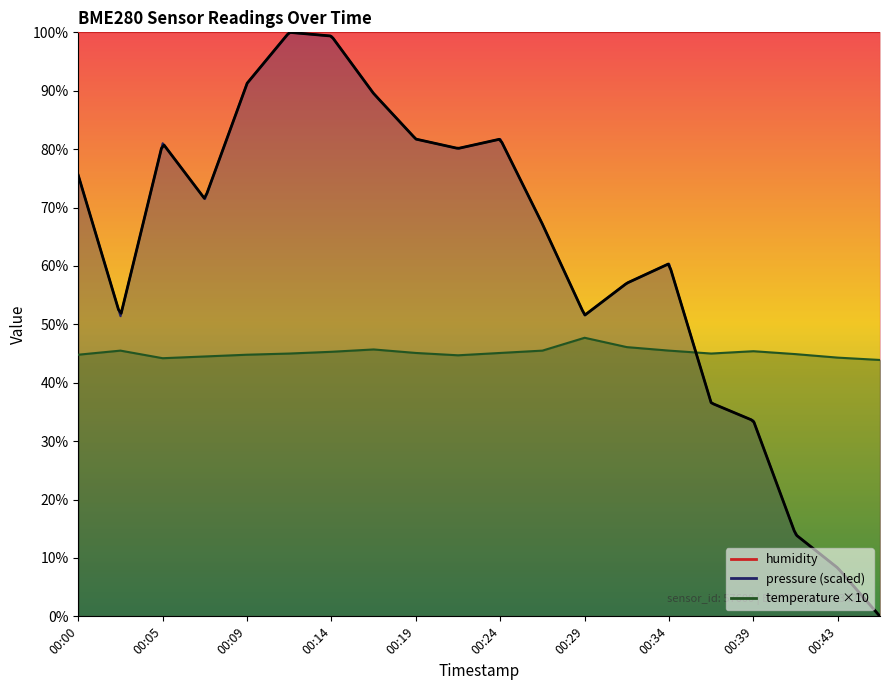

Between 00:39 and 00:14, which is larger?

00:39